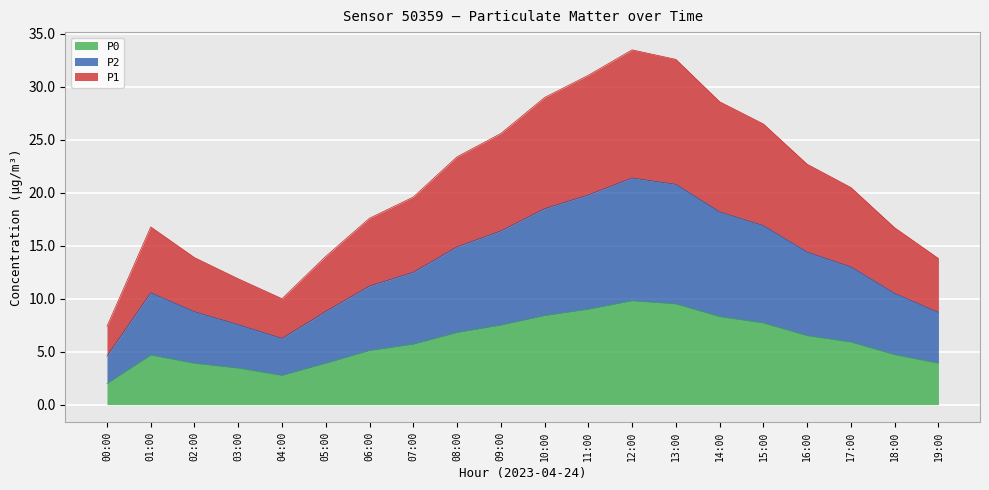

Which has a higher value, 10:00 or 00:00?

10:00